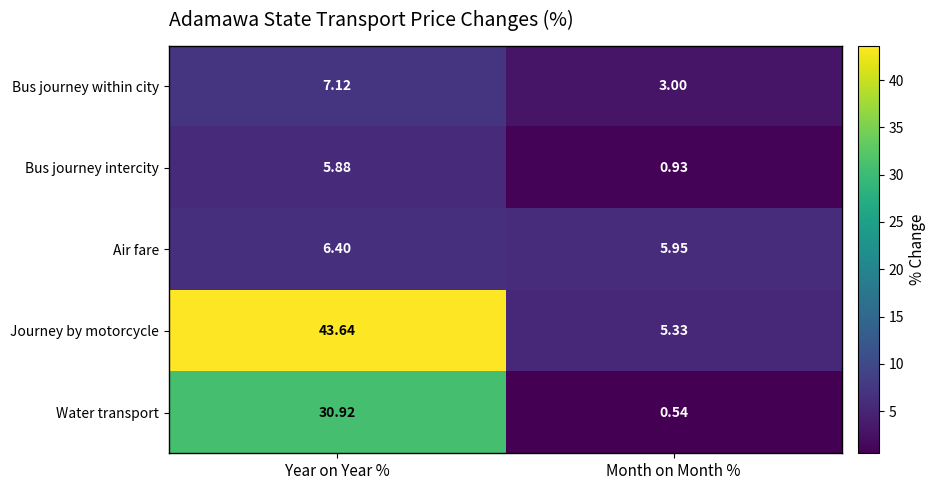

Which category has the lowest value across all series?

Month on Month %